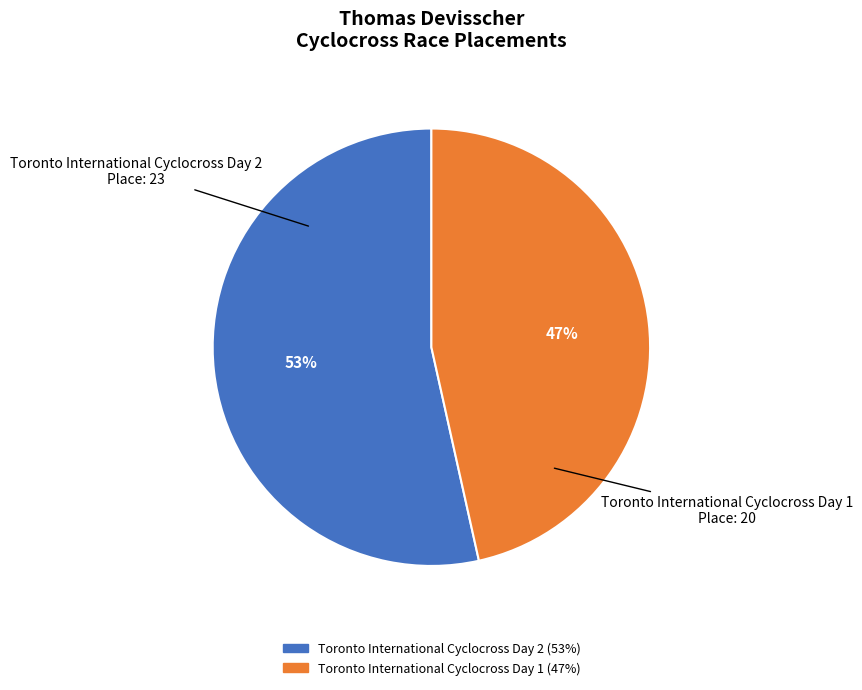

How many slices are in this pie chart?

2